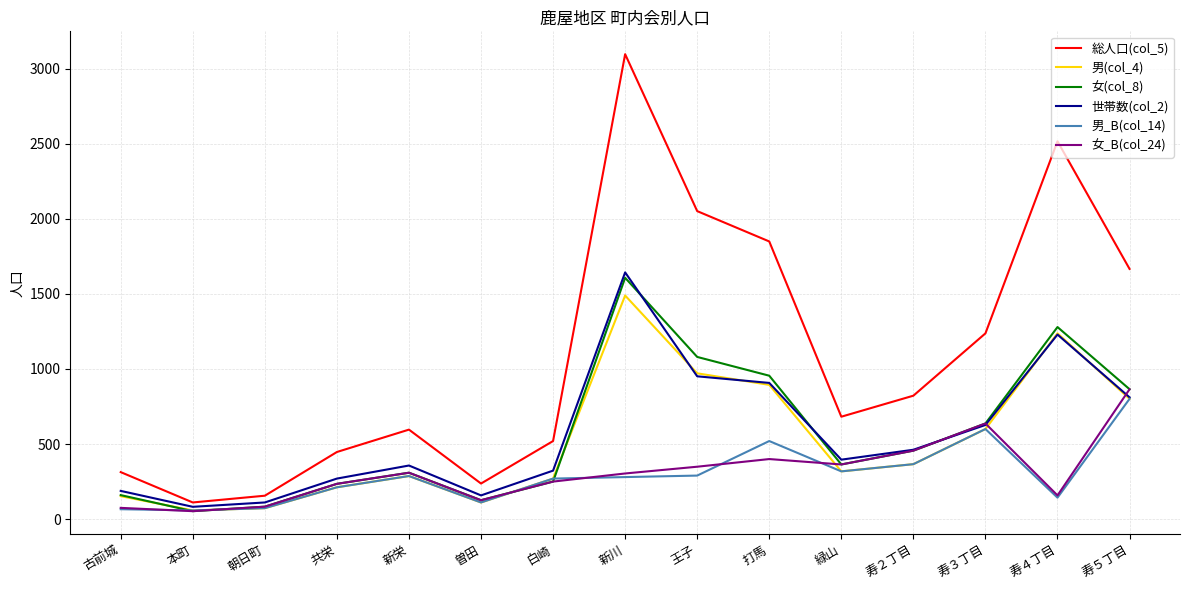

What is the difference between the highest and lowest values at 打馬?

1449